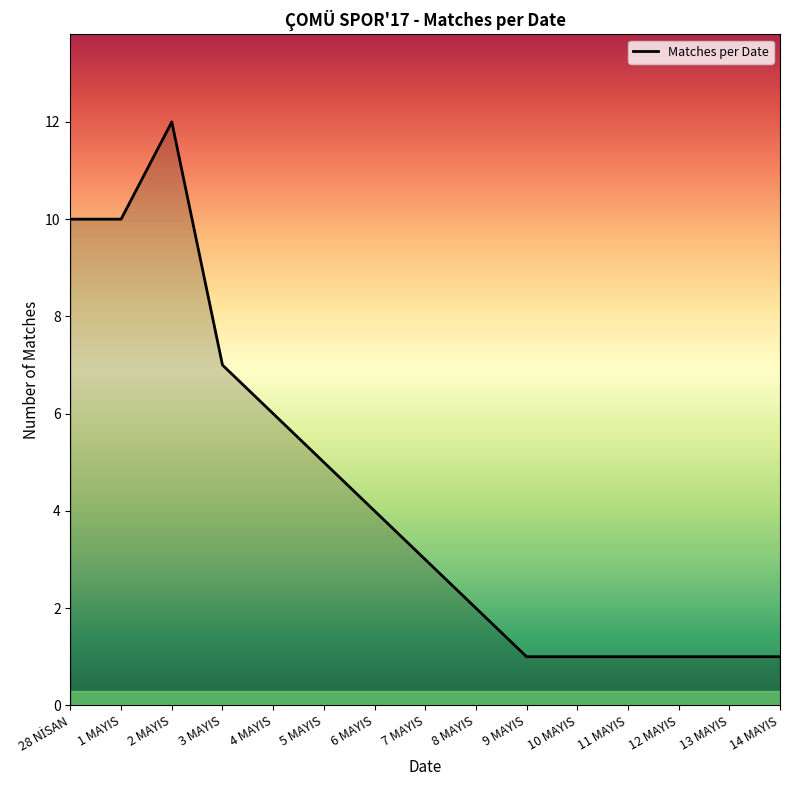

What is the difference between the maximum and minimum values?

11